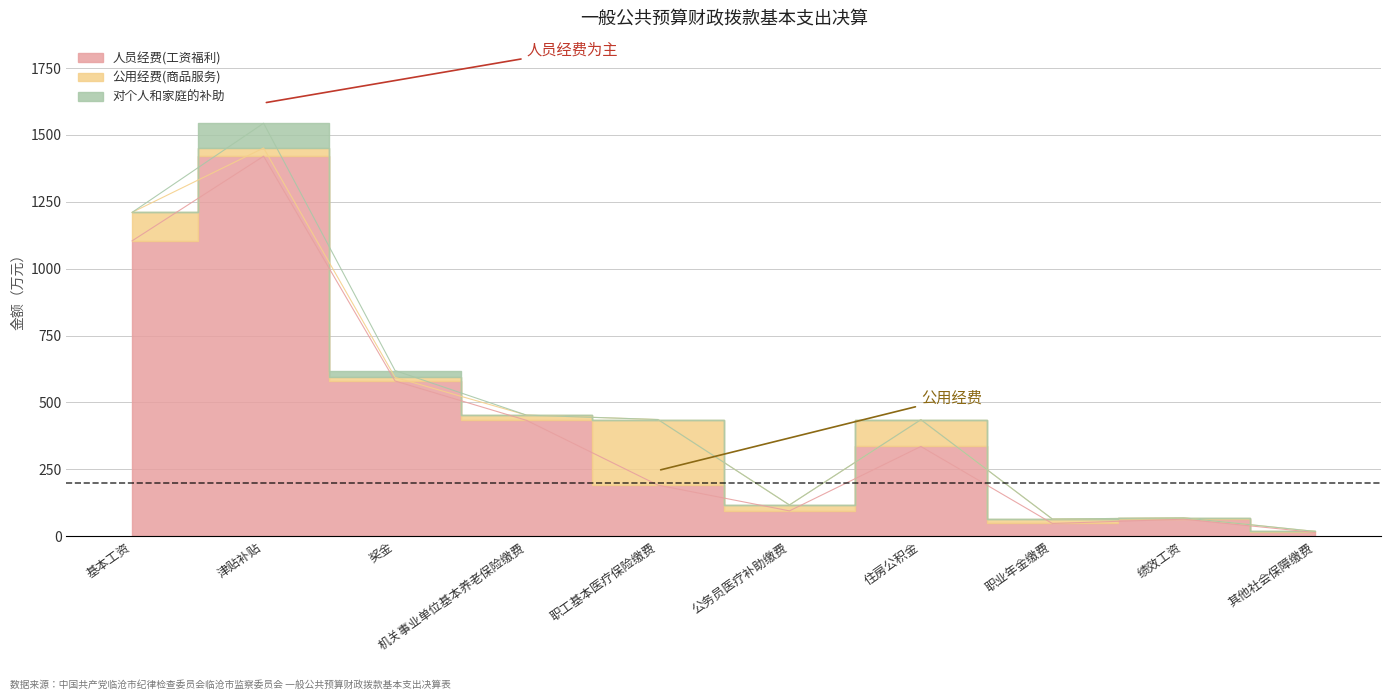

Is the value of 人员经费(工资福利) at 绩效工资 greater than the value of 公用经费(商品服务) at 职业年金缴费?

Yes